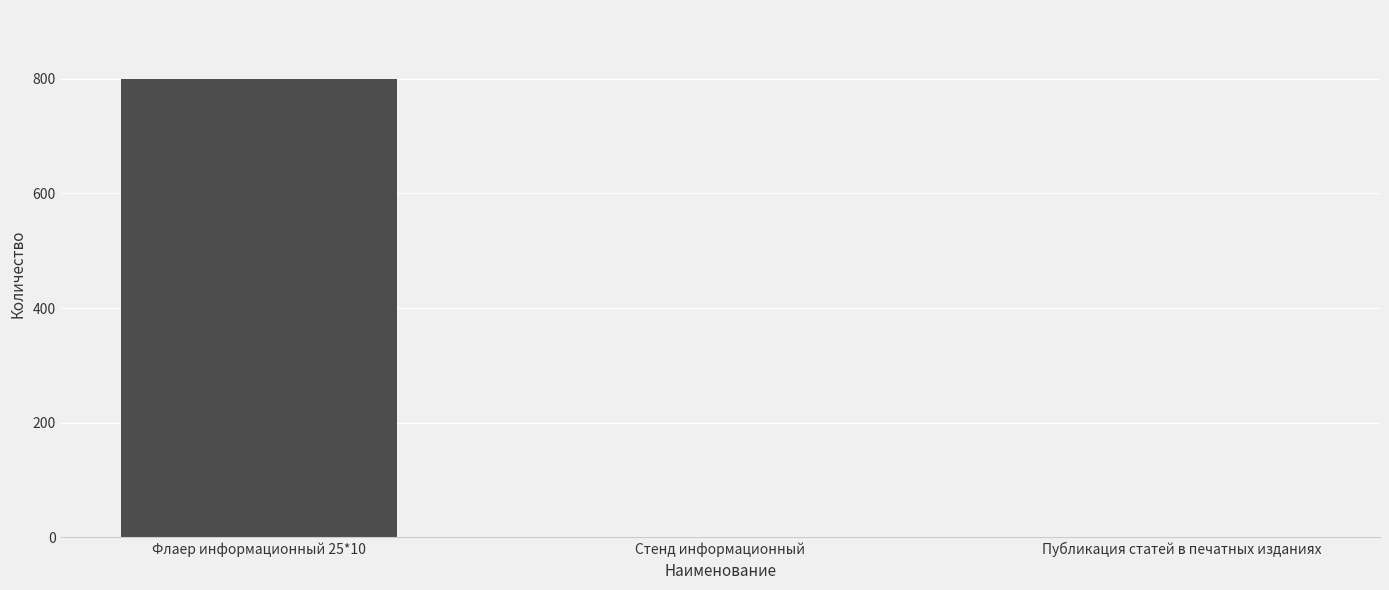

How many data points are above 1?

1